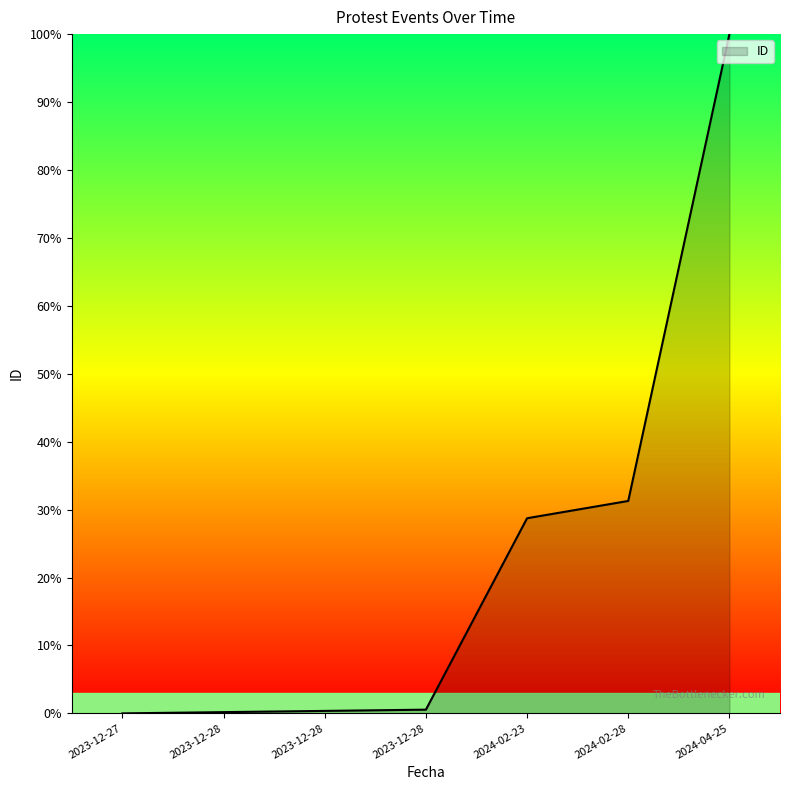

True or false: the data shows 0.3 at 2023-12-28.

False